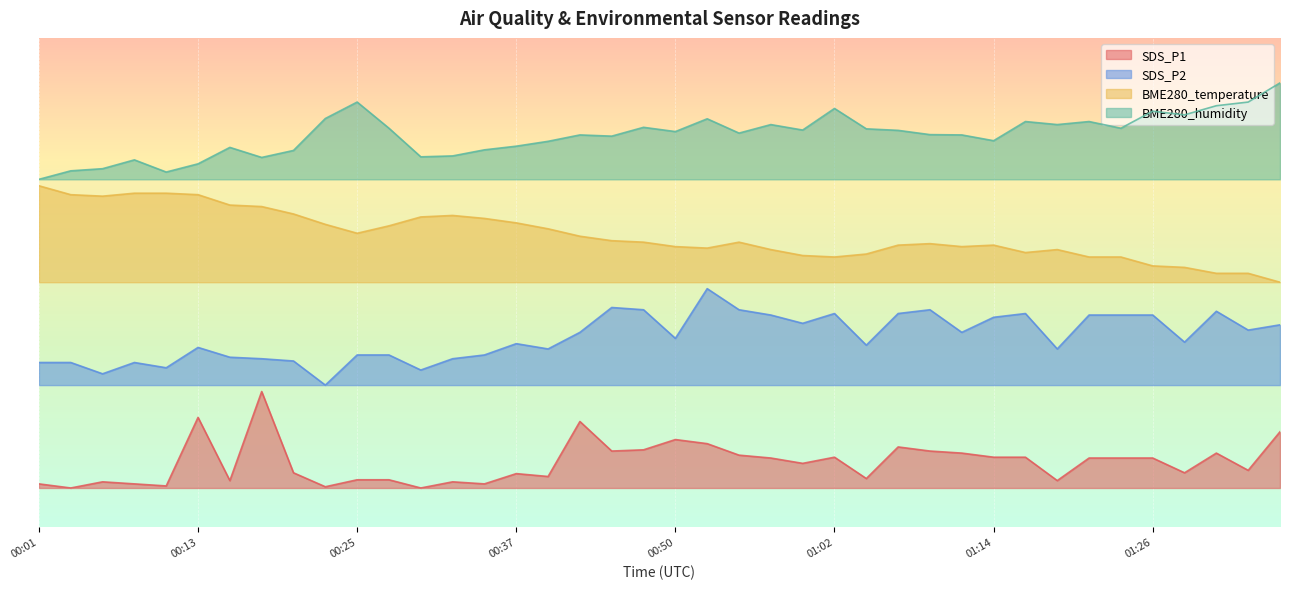

Between 00:23 and 00:54, which series saw the biggest shift?

SDS_P2